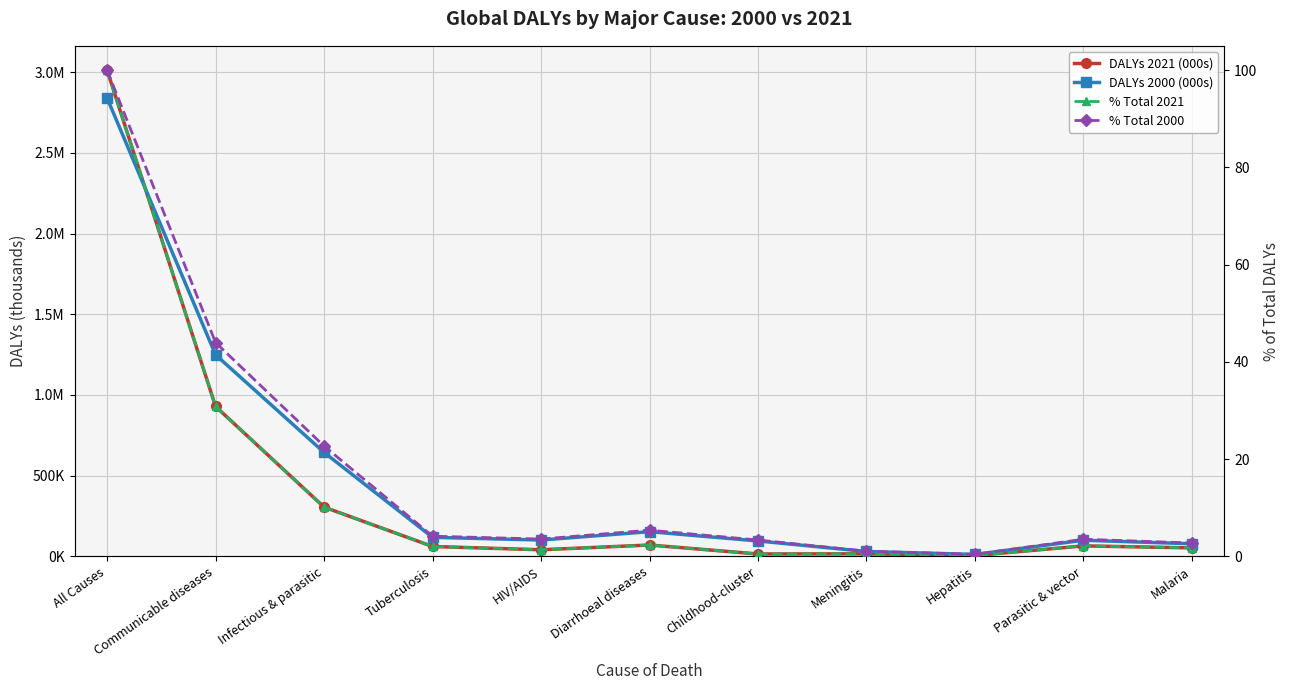

At which category does DALYs 2021 (000s) reach its first local valley?

HIV/AIDS